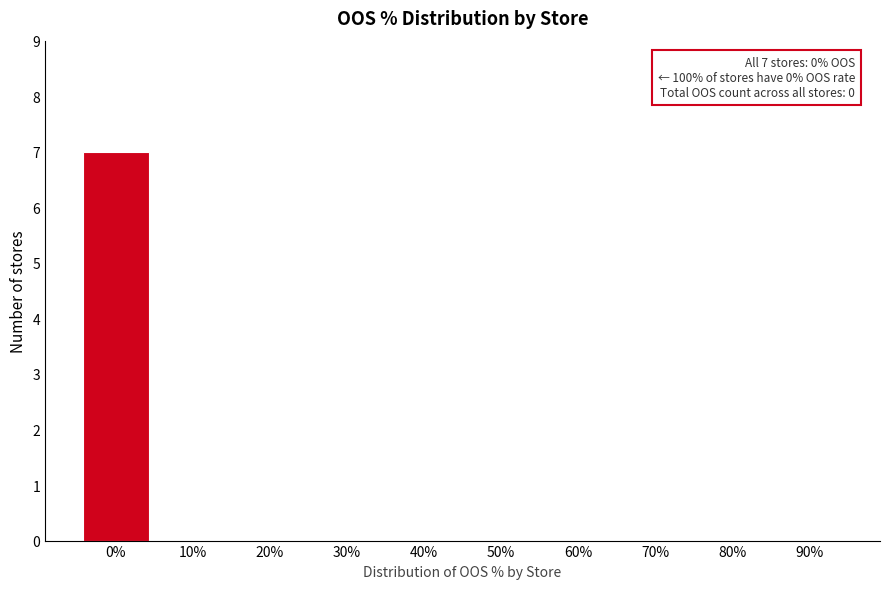

Reading left to right, extract all data points from this chart.

0%=7	10%=0	20%=0	30%=0	40%=0	50%=0	60%=0	70%=0	80%=0	90%=0